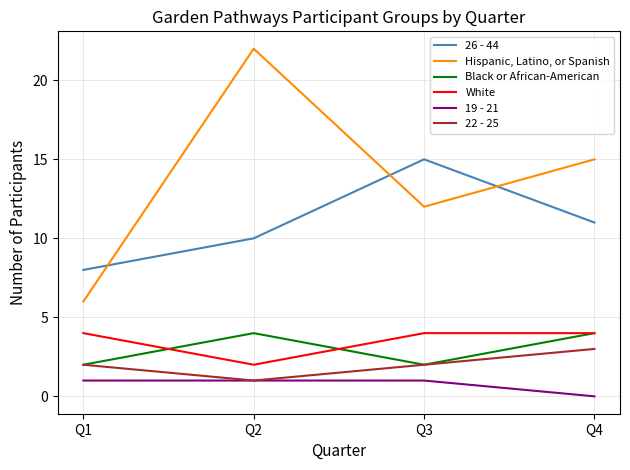

What is the maximum value shown in the chart?

22